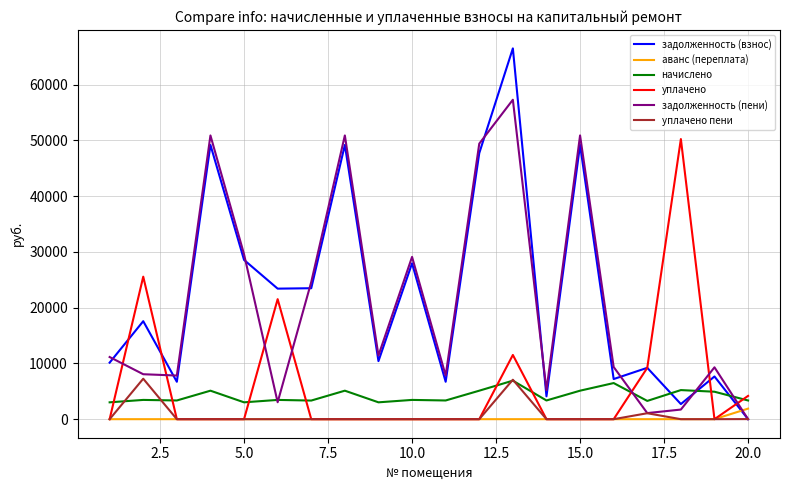

What is the sum of all аванс (переплата) values?

1894.6